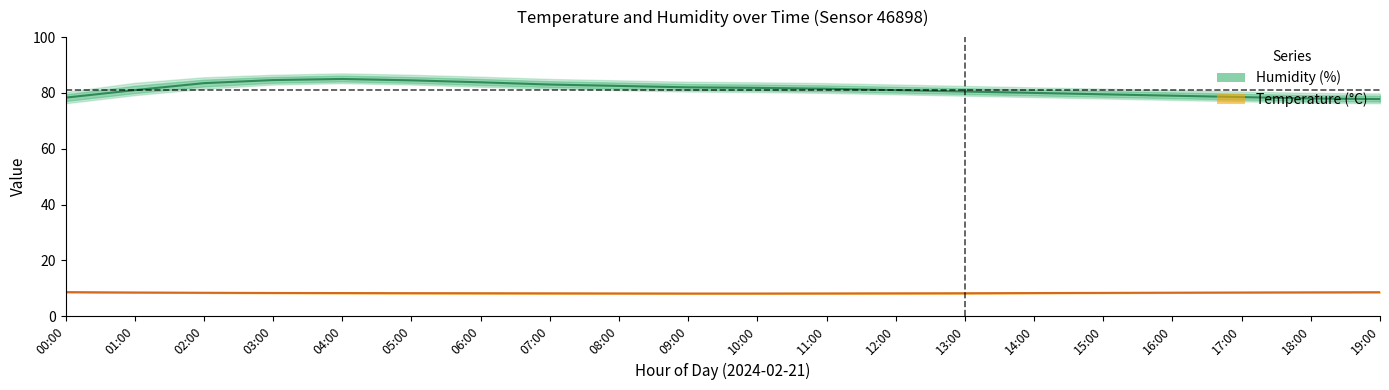

True or false: Humidity (%) has a value of 78.5 at 17:00.

True